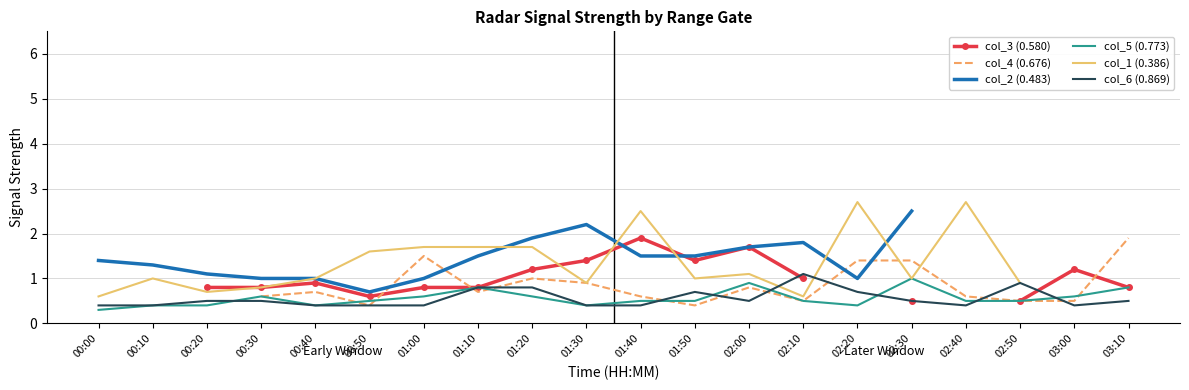

Is it true that col_4 (0.676) equals 0.7 at 00:40?

True